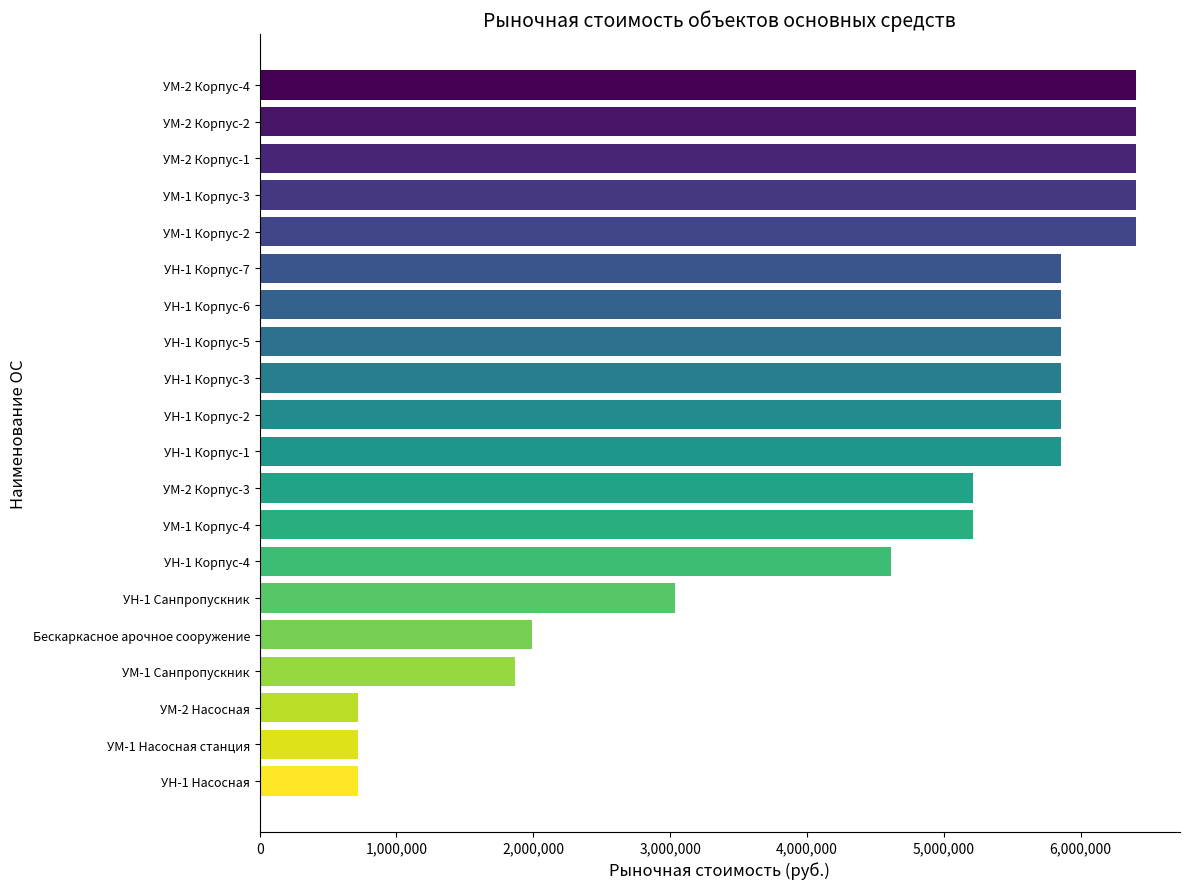

How many distinct data groups are displayed?

1